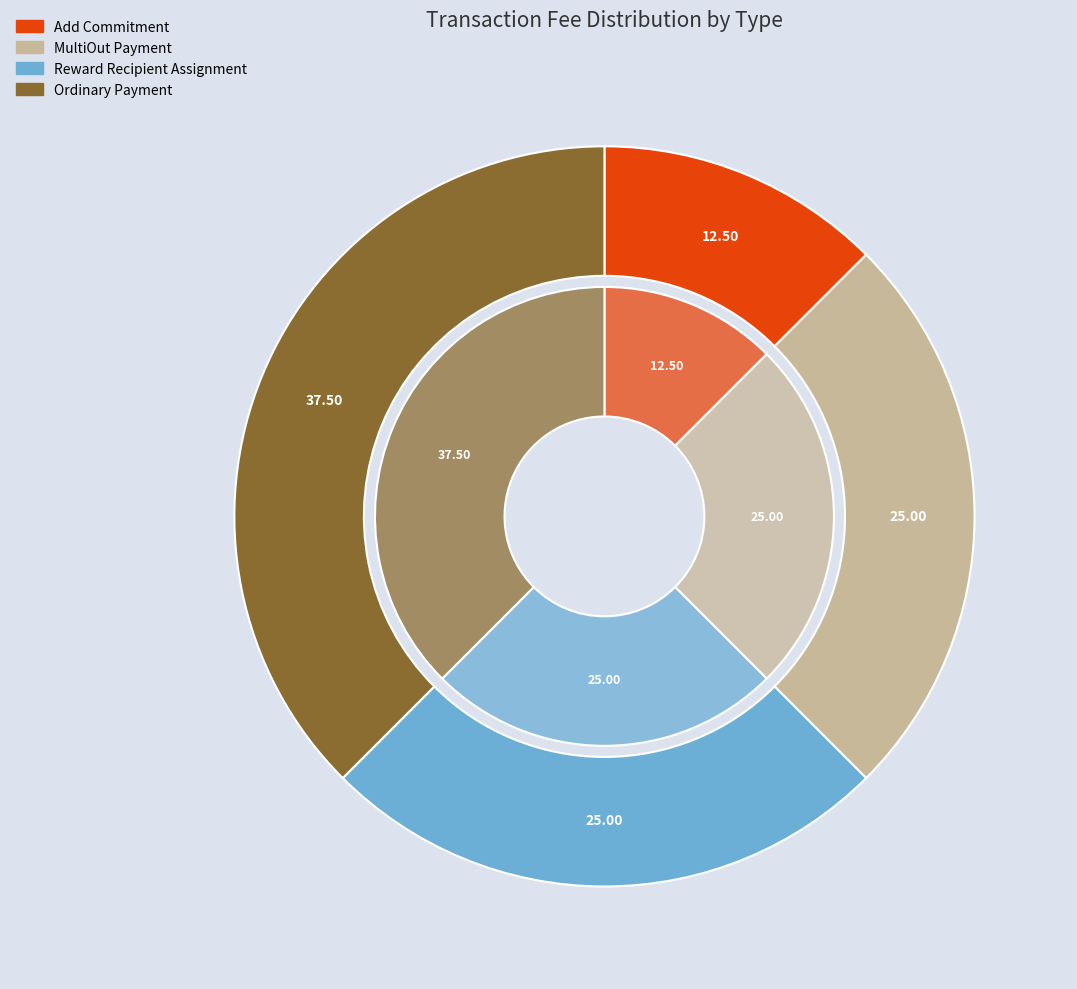

To the nearest percent, what is the combined percentage of Reward Recipient Assignment and Add Commitment?

38%